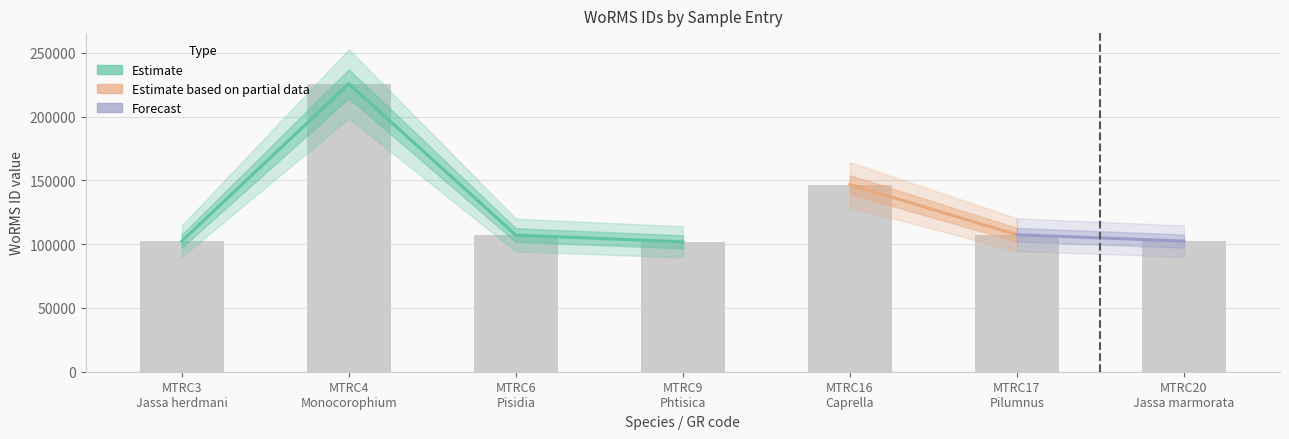

Are the bars grouped side by side (vs. stacked)?

No